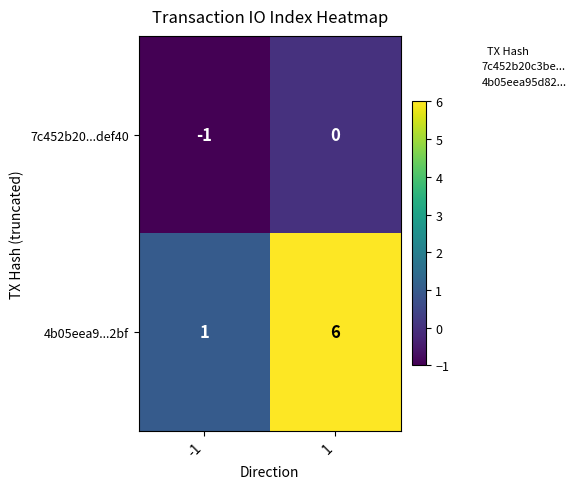

What is the total value across all series at 1?

6